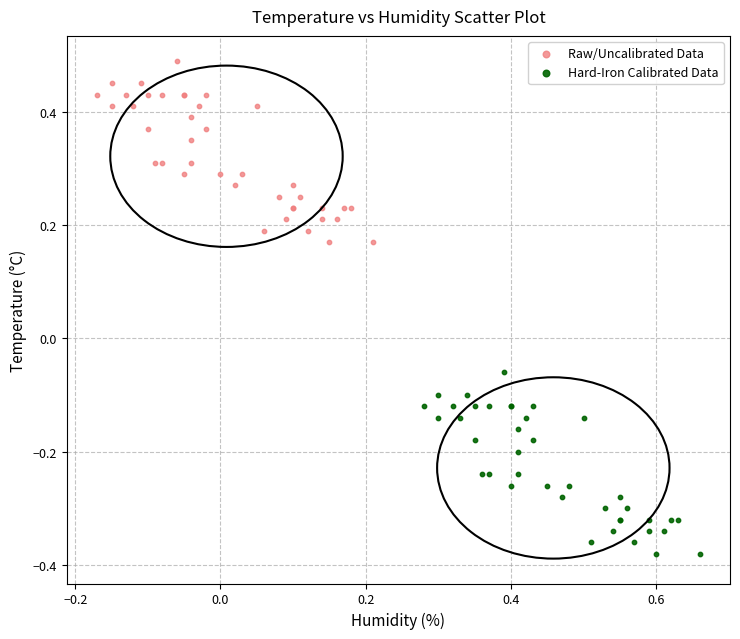

What are all the series names shown in the legend?

Raw/Uncalibrated Data, Hard-Iron Calibrated Data